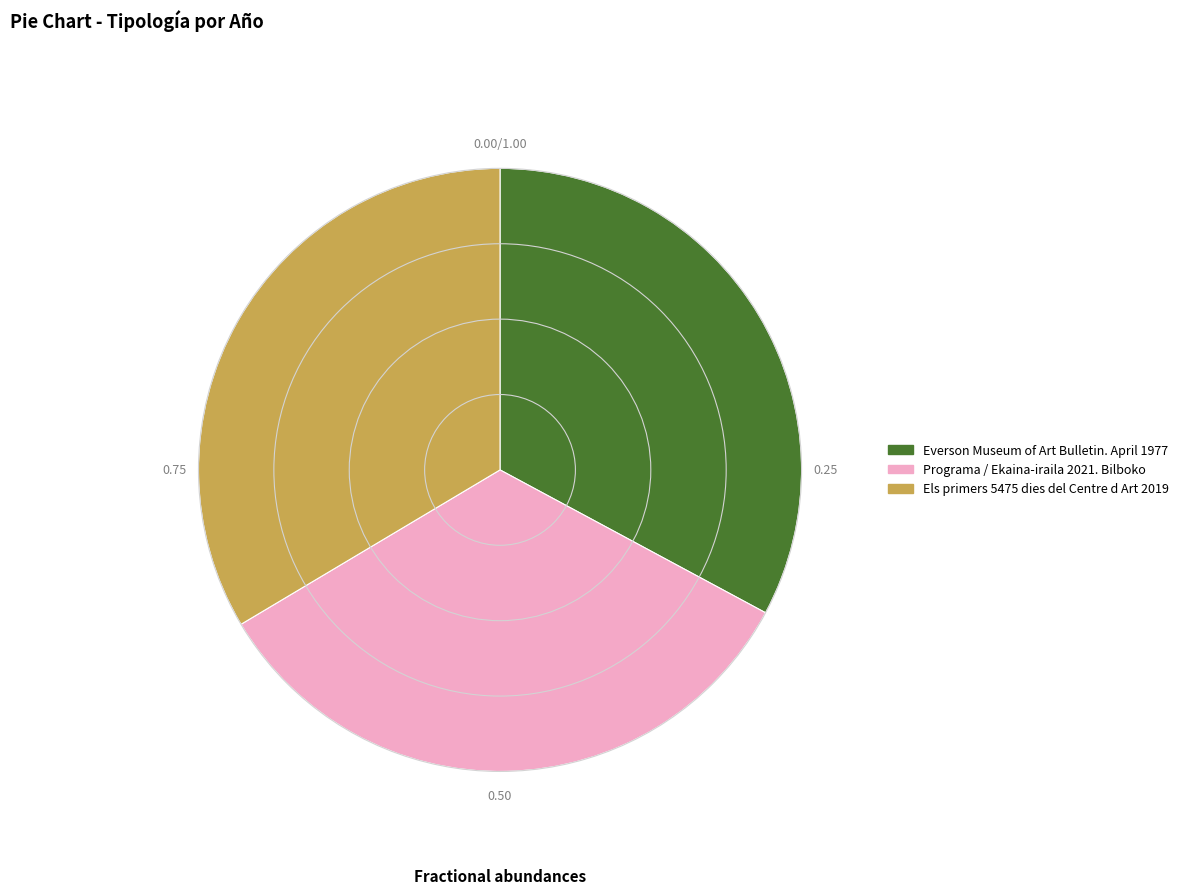

True or false: Programa / Ekaina-iraila 2021. Bilboko accounts for 28% of the total.

False